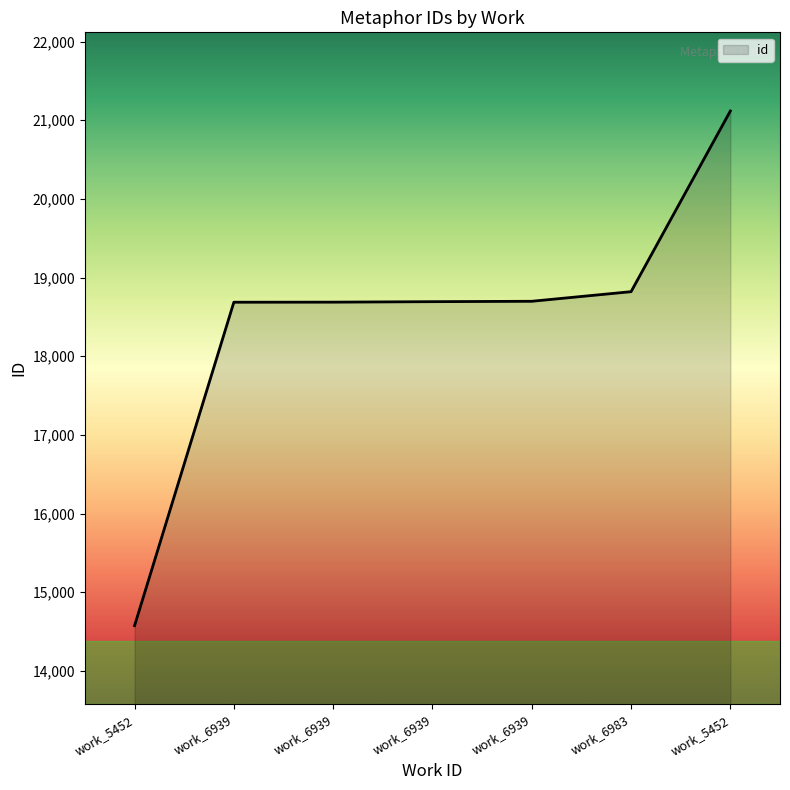

List the labels in order of value, smallest first.

work_5452, work_6939, work_6939, work_6939, work_6939, work_6983, work_5452